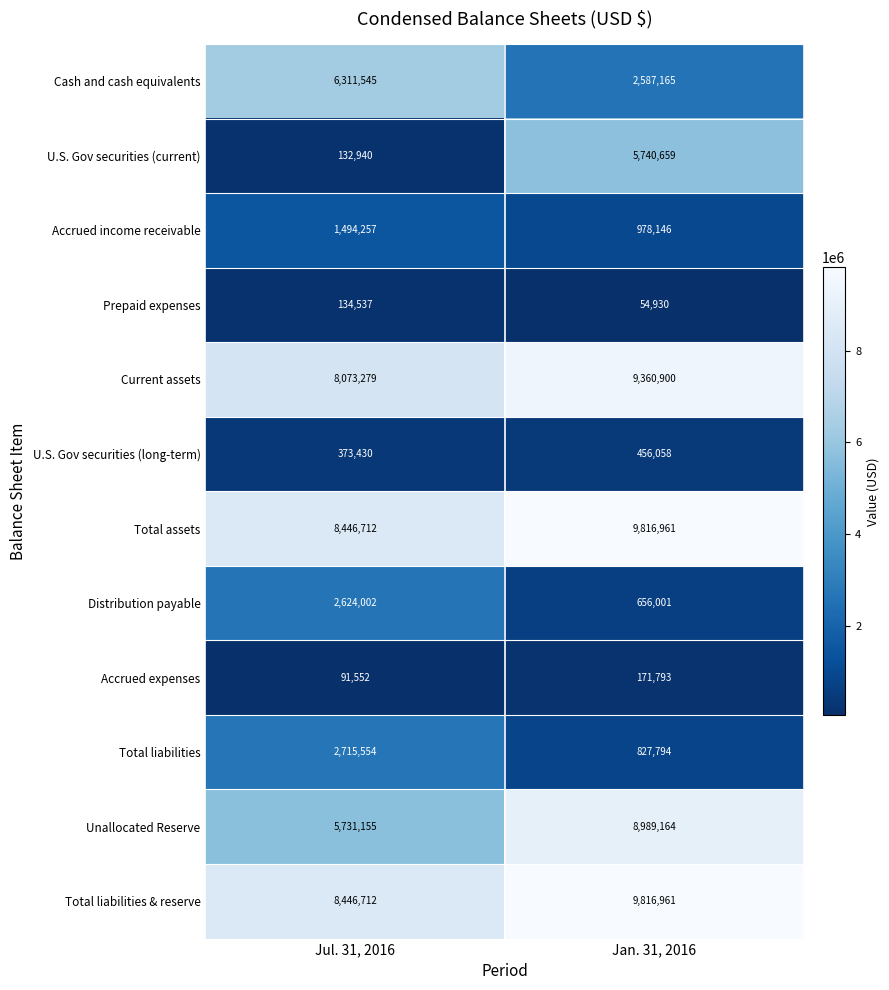

Reading right to left, extract all data points from this chart.

Cash and cash equivalents: 2587165	6311545
U.S. Gov securities (current): 5740659	132940
Accrued income receivable: 978146	1494257
Prepaid expenses: 54930	134537
Current assets: 9360900	8073279
U.S. Gov securities (long-term): 456058	373430
Total assets: 9816961	8446712
Distribution payable: 656001	2624002
Accrued expenses: 171793	91552
Total liabilities: 827794	2715554
Unallocated Reserve: 8989164	5731155
Total liabilities & reserve: 9816961	8446712